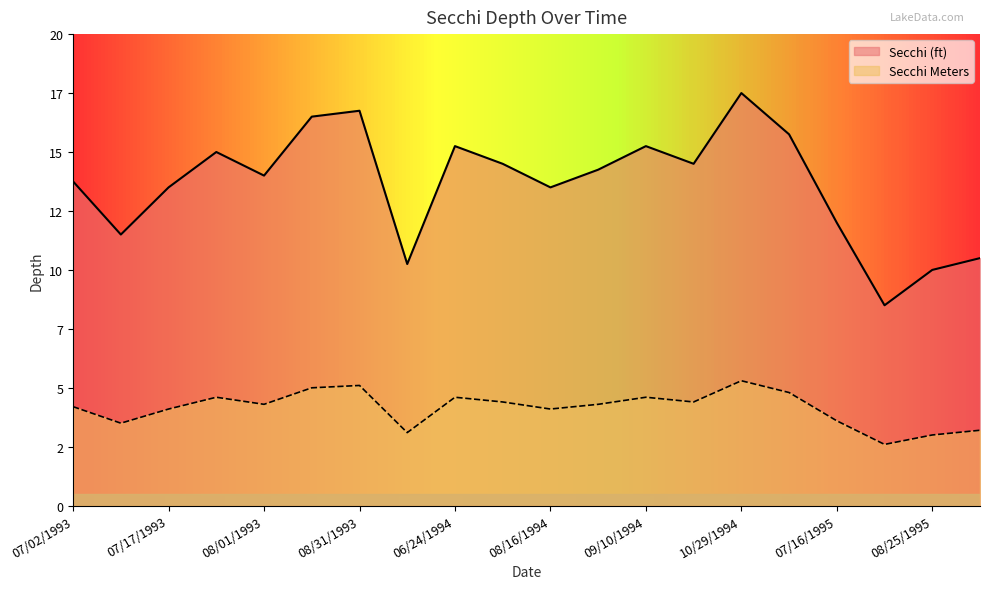

The value of Secchi Meters at 07/07/1993 is 5.6. True or false?

False